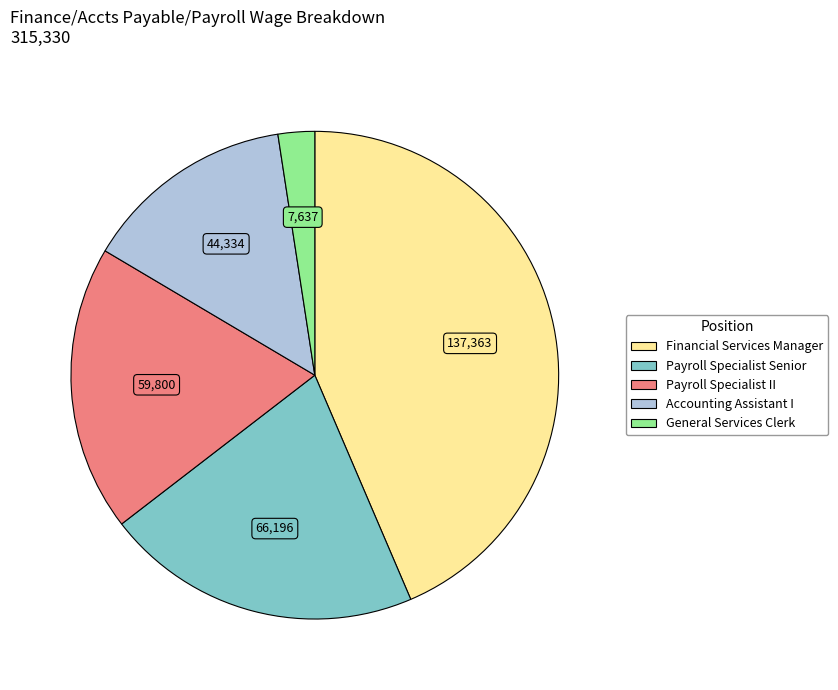

Rank the categories by value from lowest to highest.

General Services Clerk, Accounting Assistant I, Payroll Specialist II, Payroll Specialist Senior, Financial Services Manager